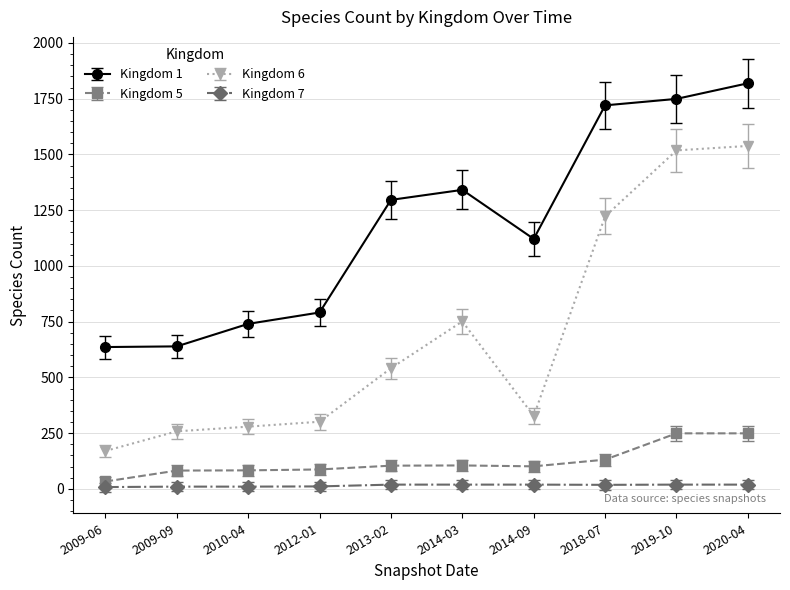

What is the label of the 3rd point from the left?

2010-04